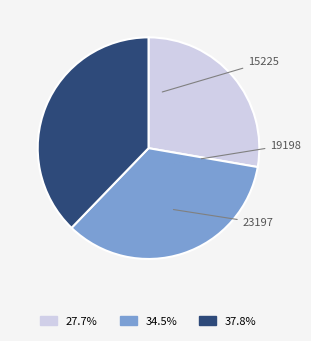

Do 15225 and 23197 together represent more than half of the pie?

Yes